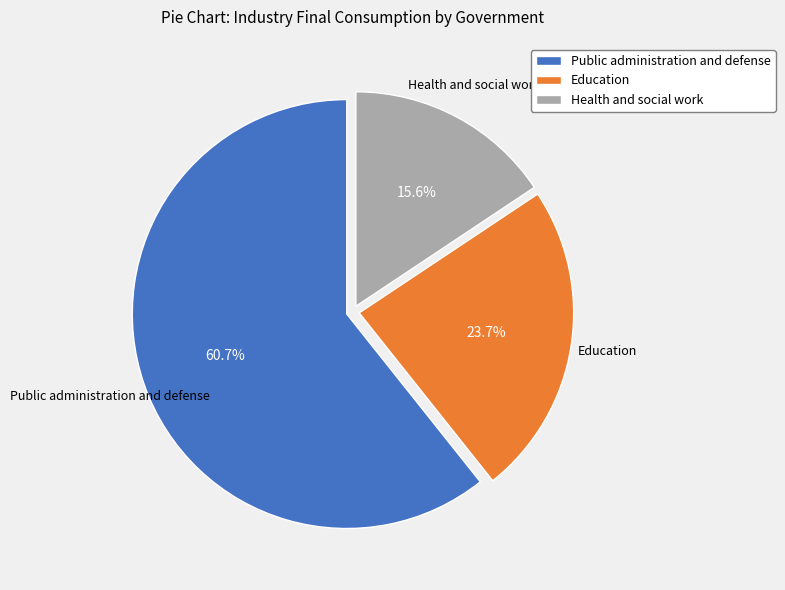

Count the number of slices in the pie.

3